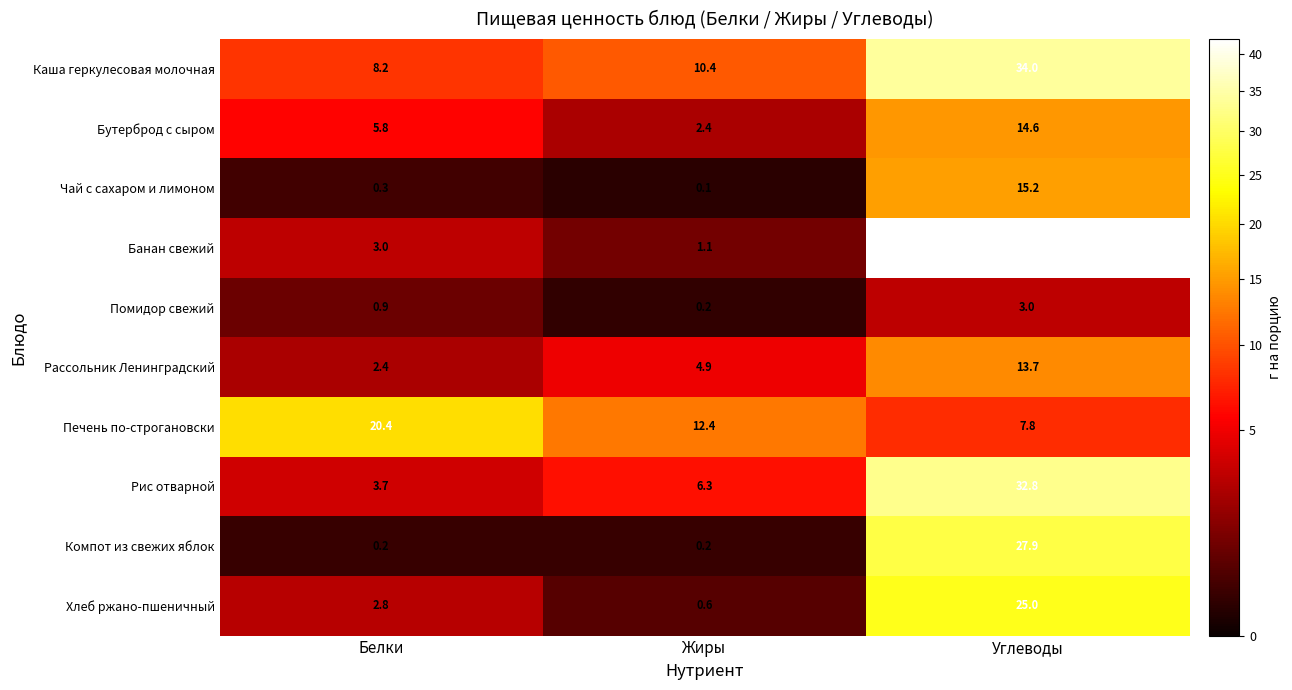

At which category is the sum across all series the highest?

Углеводы